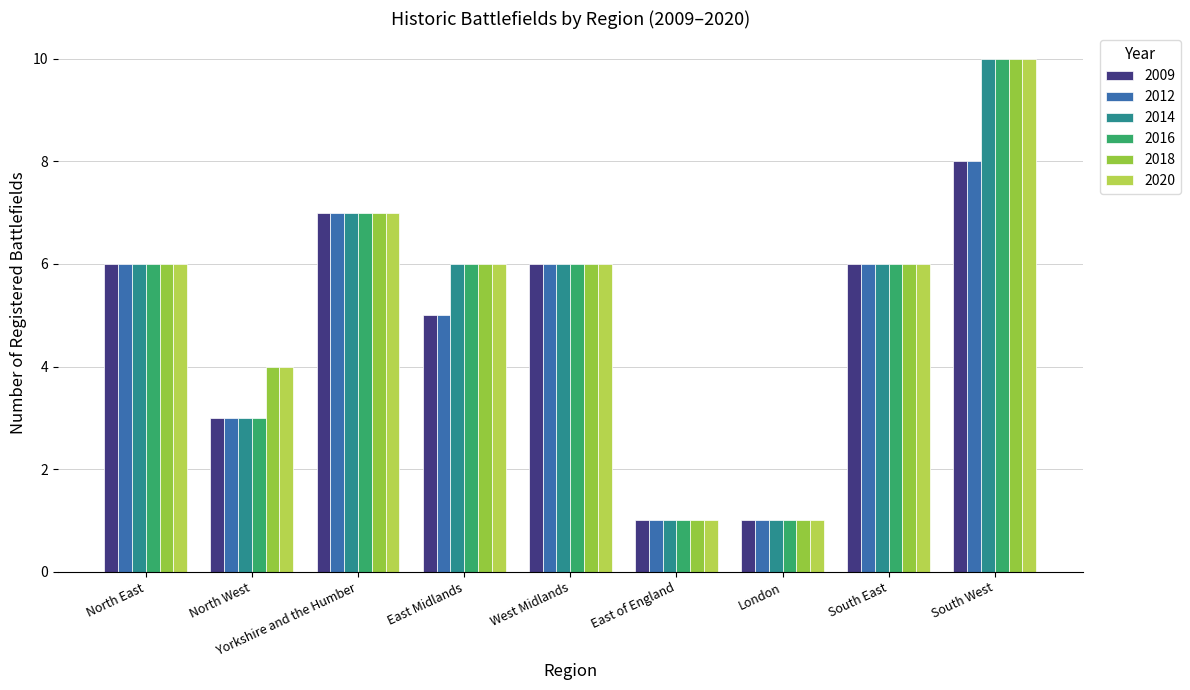

Reading left to right, extract all data points from this chart.

2009: North East=6	North West=3	Yorkshire and the Humber=7	East Midlands=5	West Midlands=6	East of England=1	London=1	South East=6	South West=8
2012: North East=6	North West=3	Yorkshire and the Humber=7	East Midlands=5	West Midlands=6	East of England=1	London=1	South East=6	South West=8
2014: North East=6	North West=3	Yorkshire and the Humber=7	East Midlands=6	West Midlands=6	East of England=1	London=1	South East=6	South West=10
2016: North East=6	North West=3	Yorkshire and the Humber=7	East Midlands=6	West Midlands=6	East of England=1	London=1	South East=6	South West=10
2018: North East=6	North West=4	Yorkshire and the Humber=7	East Midlands=6	West Midlands=6	East of England=1	London=1	South East=6	South West=10
2020: North East=6	North West=4	Yorkshire and the Humber=7	East Midlands=6	West Midlands=6	East of England=1	London=1	South East=6	South West=10